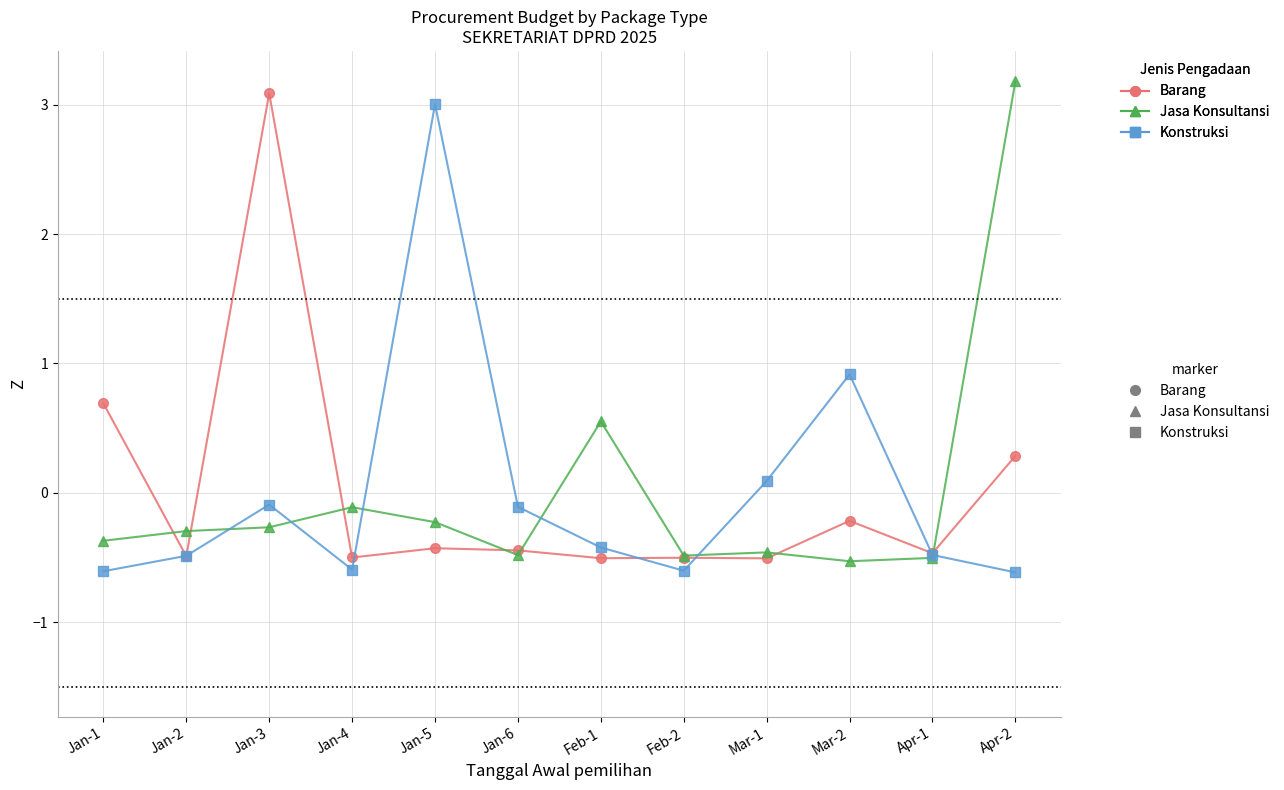

How many interior local peaks does the Konstruksi series have?

3